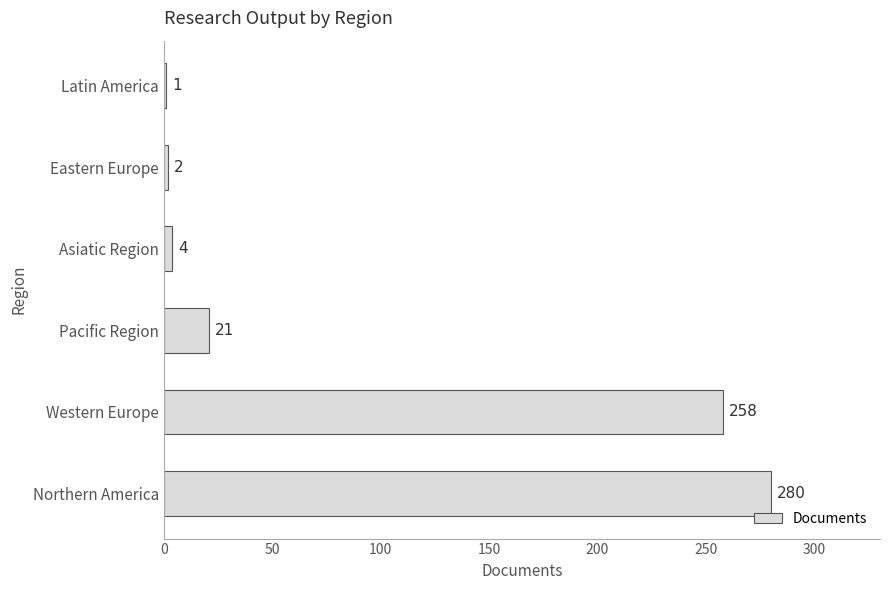

Rank the categories by value from highest to lowest.

Northern America, Western Europe, Pacific Region, Asiatic Region, Eastern Europe, Latin America